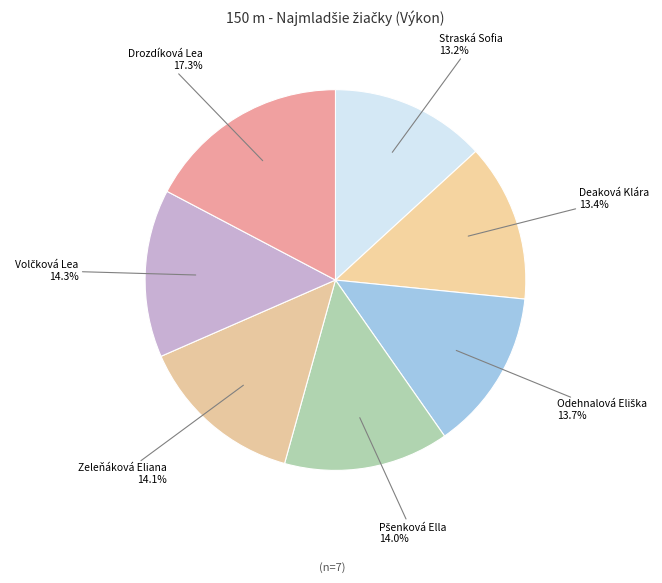

What percentage is the Deaková Klára slice, to the nearest percent?

13%